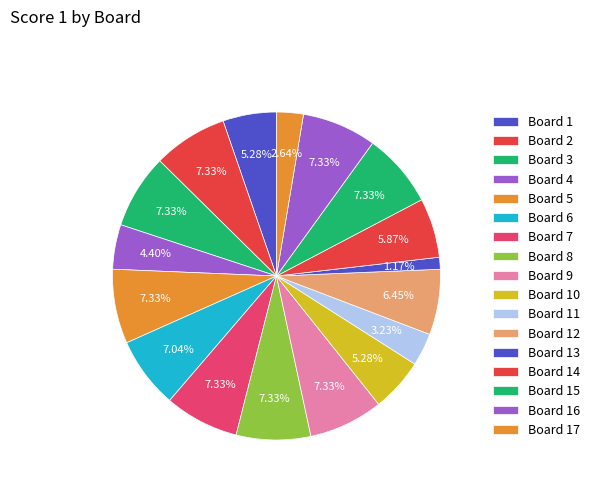

Count the number of slices in the pie.

17